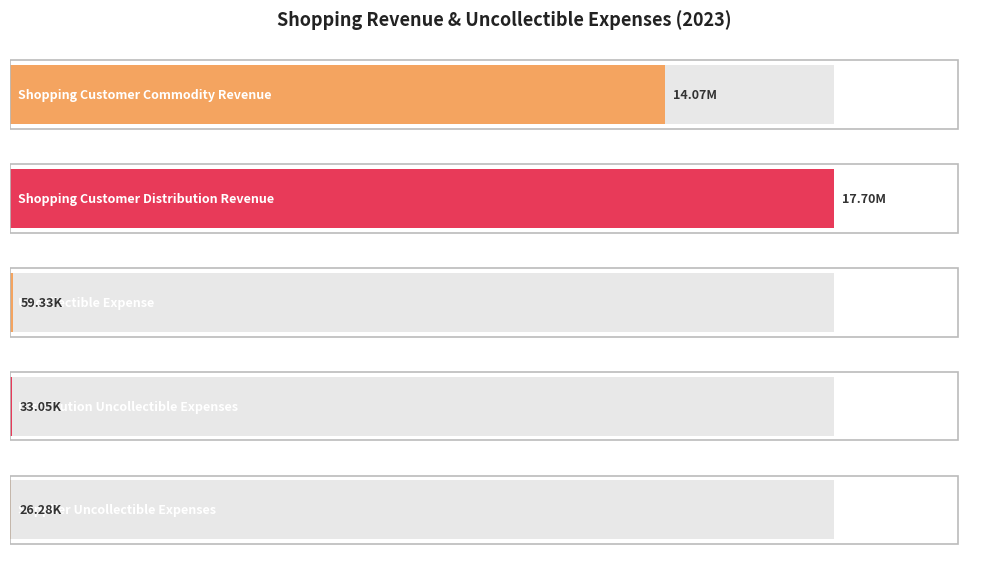

What is the average value?

6378861.4